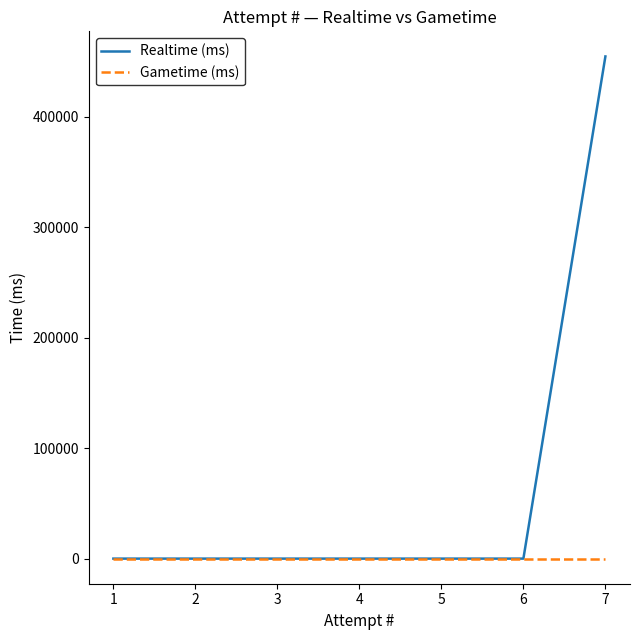

The value of Gametime (ms) at 2 is 0. True or false?

True